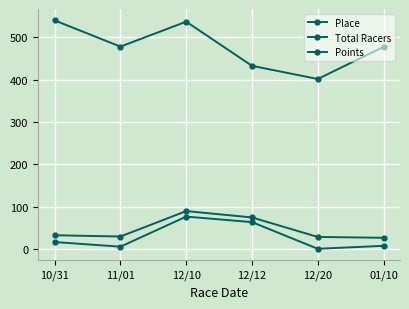

At how many categories does at least one series exceed 29?

6